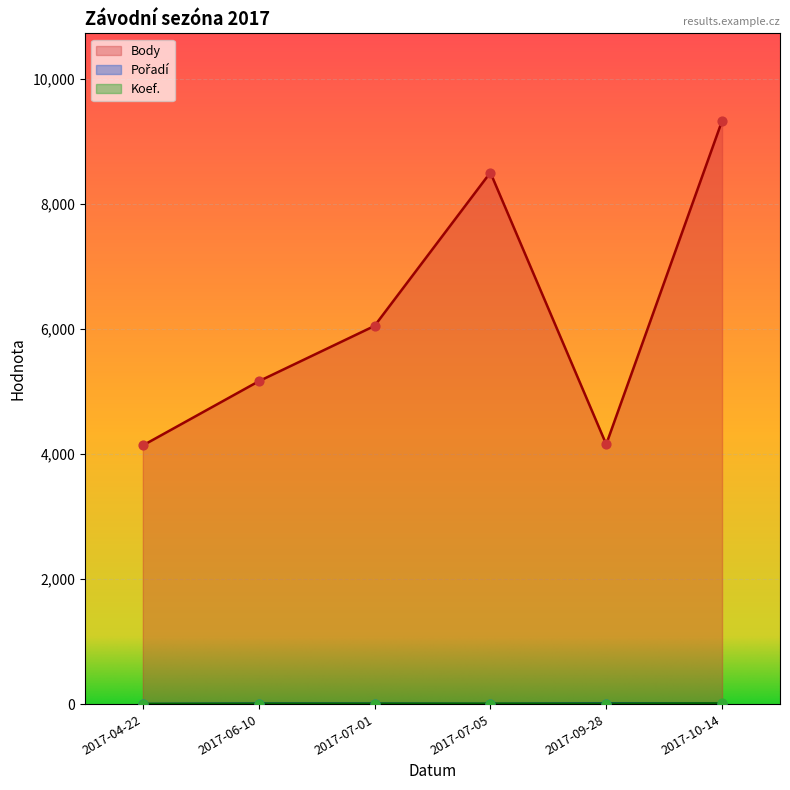

At which category is the sum across all series the highest?

2017-10-14